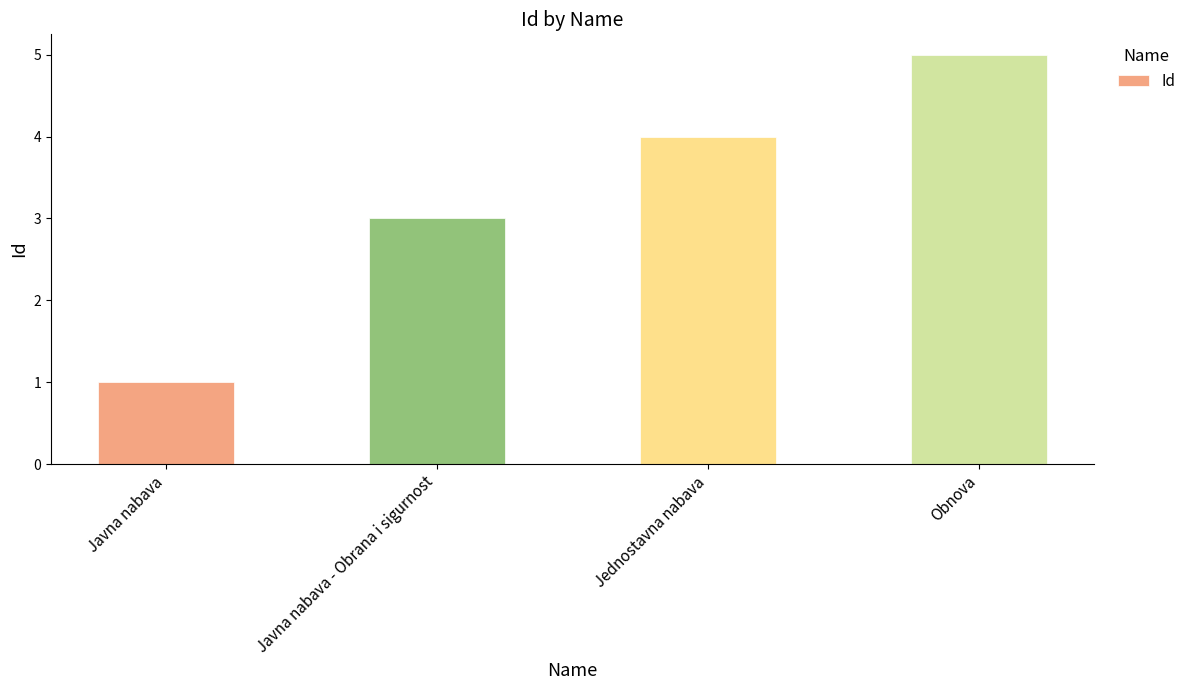

How many data points are less than 4?

2